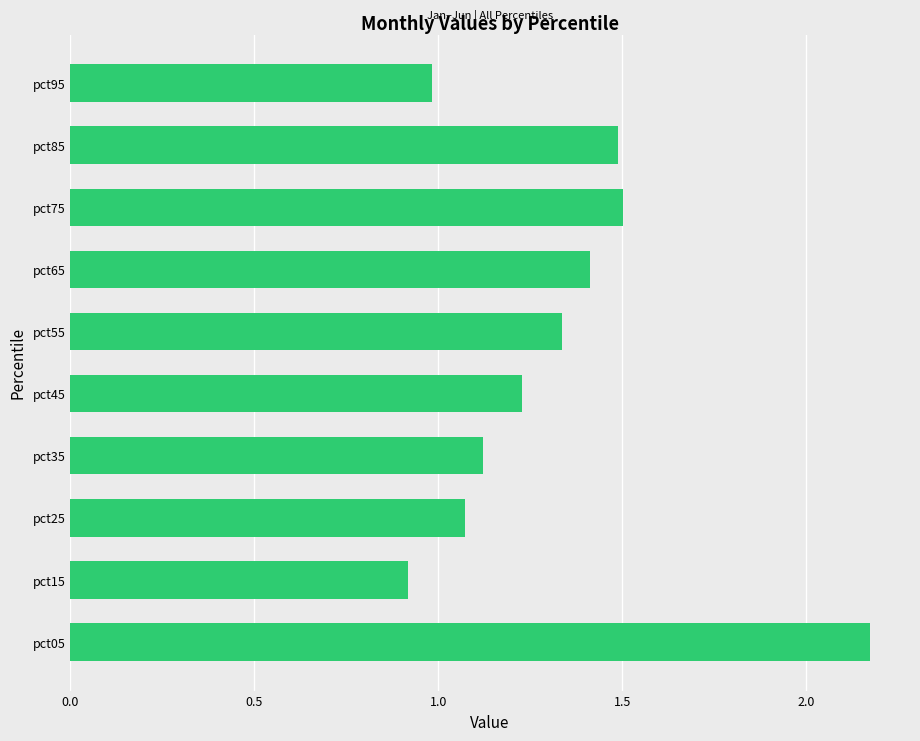

What is the sum of the values at pct95 and pct15?

1.9